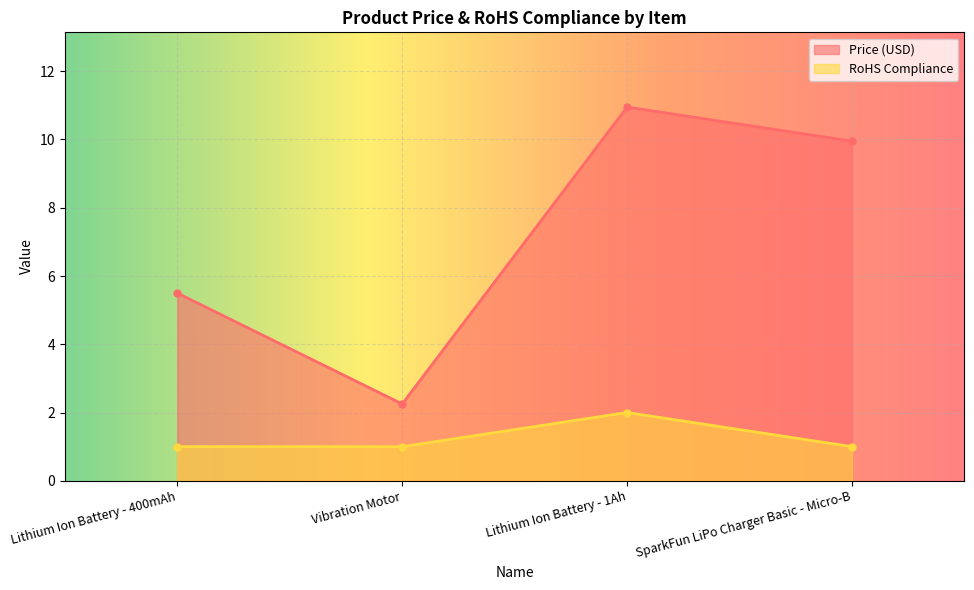

Reading left to right, what are all the values shown in this chart?

Price (USD): 5.5	2.2	10.9	9.9
RoHS Compliance: 1.0	1.0	2.0	1.0